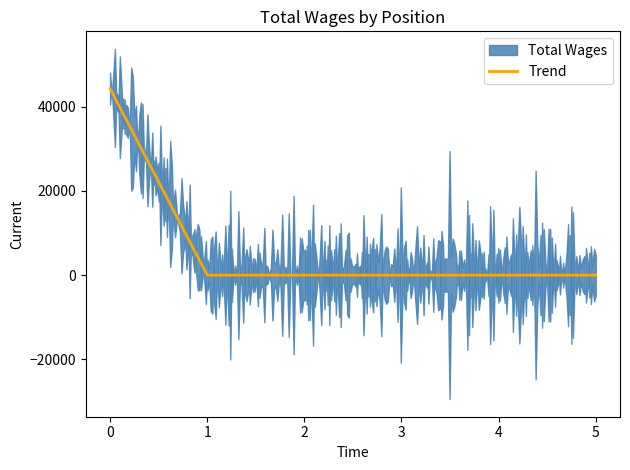

Reading left to right, list all the values displayed in this chart.

1.=44332	2.=0	3.=0	4.=0	5.=0	6.=0